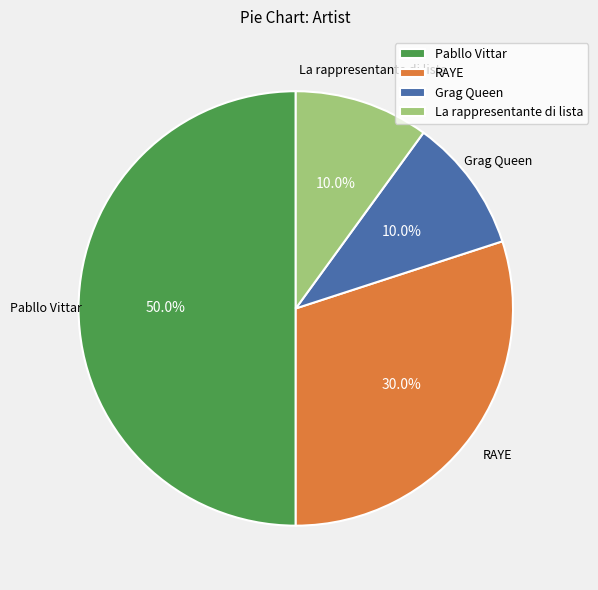

Combined, do RAYE and Grag Queen account for over 50%?

No